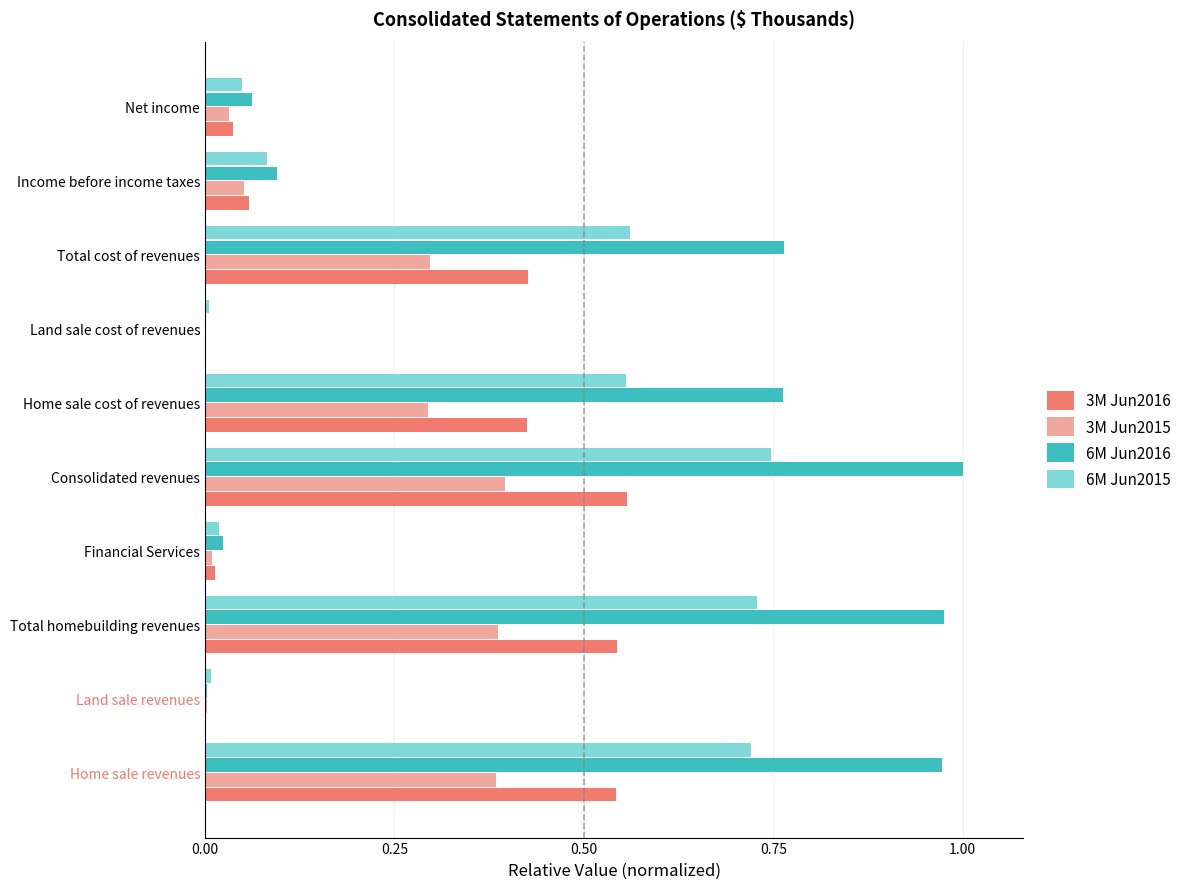

What are all the series names shown in the legend?

3M Jun2016, 3M Jun2015, 6M Jun2016, 6M Jun2015